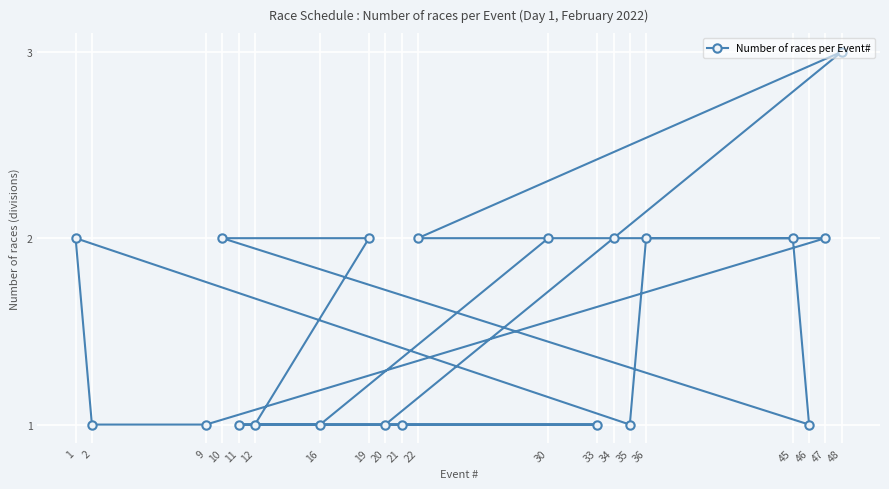

What is the value of the 17th point from the left?

2